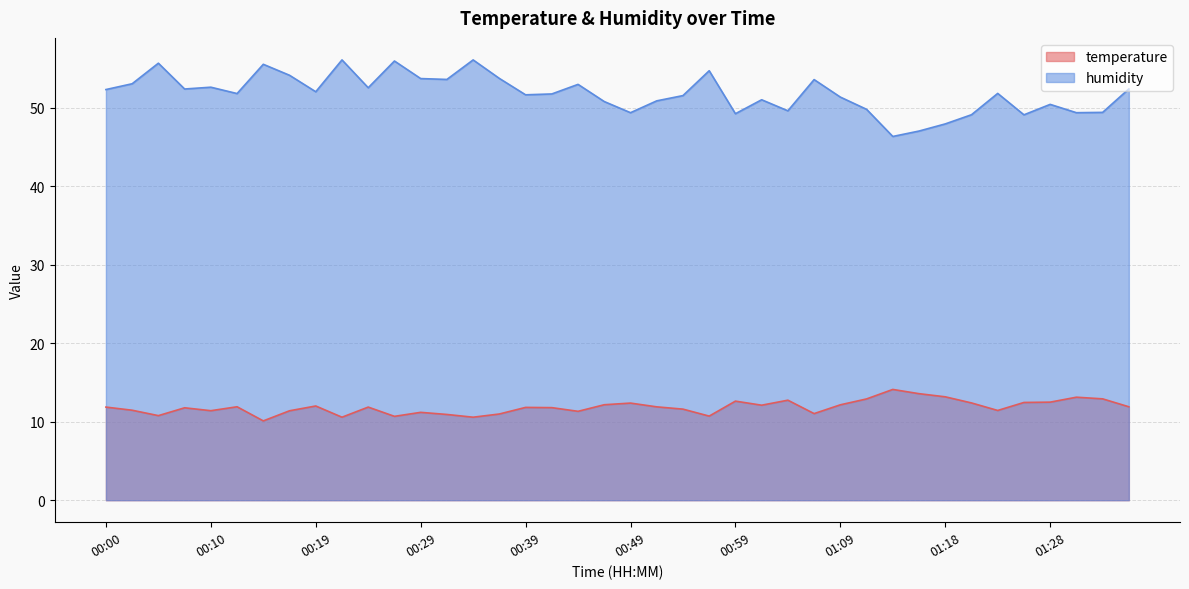

Reading left to right, extract all data points from this chart.

temperature: 00:00=11.9	00:02=11.5	00:05=10.8	00:07=11.8	00:10=11.4	00:12=11.9	00:14=10.1	00:17=11.4	00:19=12.0	00:22=10.6	00:24=11.9	00:27=10.7	00:29=11.2	00:32=10.9	00:34=10.6	00:37=11.0	00:39=11.8	00:41=11.8	00:44=11.3	00:46=12.2	00:49=12.4	00:52=11.9	00:54=11.6	00:56=10.7	00:59=12.6	01:01=12.1	01:04=12.8	01:06=11.0	01:09=12.2	01:11=12.9	01:14=14.1	01:16=13.6	01:18=13.2	01:21=12.4	01:23=11.4	01:26=12.5	01:28=12.5	01:31=13.1	01:33=12.9	01:36=11.9
humidity: 00:00=52.4	00:02=53.1	00:05=55.7	00:07=52.4	00:10=52.6	00:12=51.8	00:14=55.6	00:17=54.2	00:19=52.1	00:22=56.1	00:24=52.6	00:27=56.0	00:29=53.8	00:32=53.6	00:34=56.1	00:37=53.8	00:39=51.7	00:41=51.8	00:44=53.0	00:46=50.8	00:49=49.4	00:52=50.9	00:54=51.6	00:56=54.8	00:59=49.3	01:01=51.0	01:04=49.6	01:06=53.6	01:09=51.4	01:11=49.8	01:14=46.4	01:16=47.1	01:18=48.0	01:21=49.1	01:23=51.9	01:26=49.1	01:28=50.5	01:31=49.4	01:33=49.4	01:36=52.4